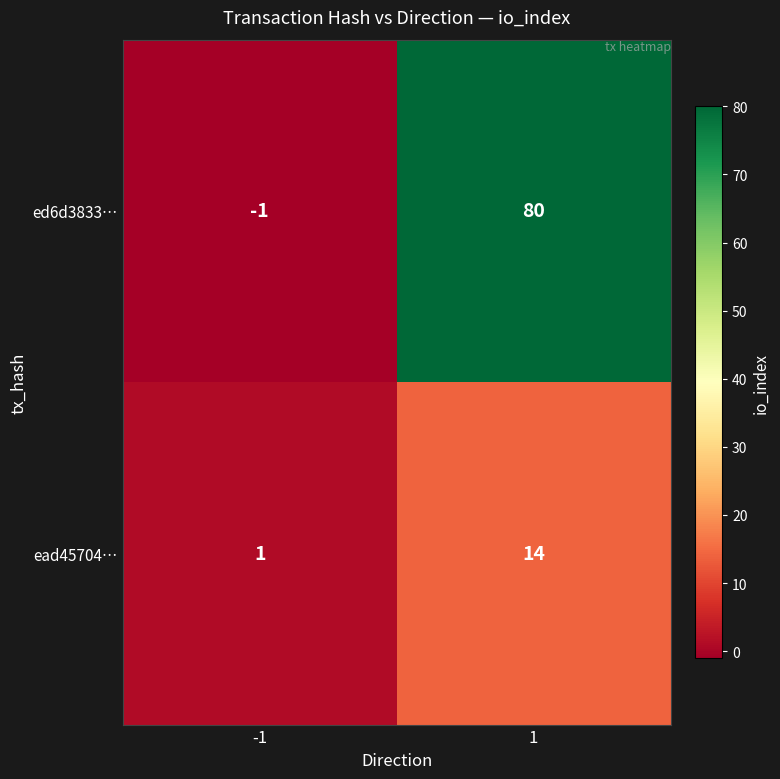

Reading left to right, transcribe all the data shown in this chart.

ed6d3833…: -1=-1	1=80
ead45704…: -1=1	1=14